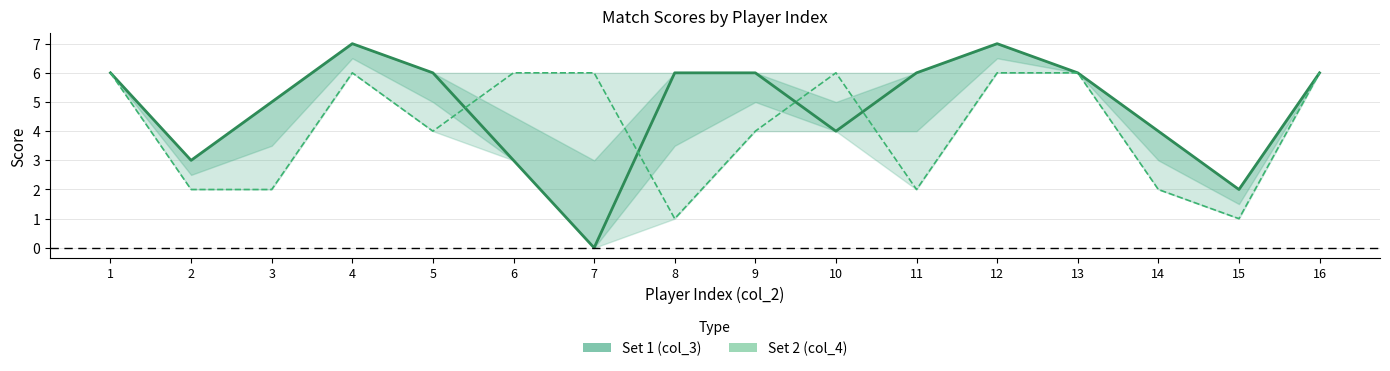

What is the average value of the Set 1 (col_3) series?

5